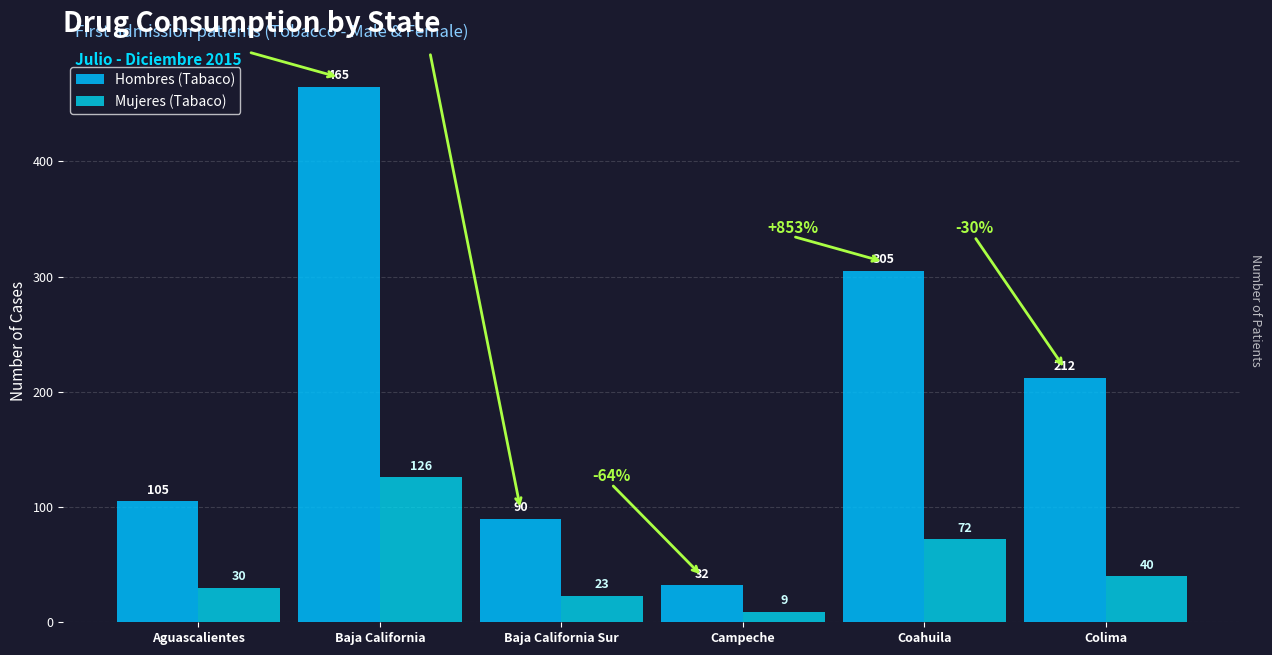

Reading left to right, transcribe all the data shown in this chart.

Hombres (Tabaco): Aguascalientes=105	Baja California=465	Baja California Sur=90	Campeche=32	Coahuila=305	Colima=212
Mujeres (Tabaco): Aguascalientes=30	Baja California=126	Baja California Sur=23	Campeche=9	Coahuila=72	Colima=40